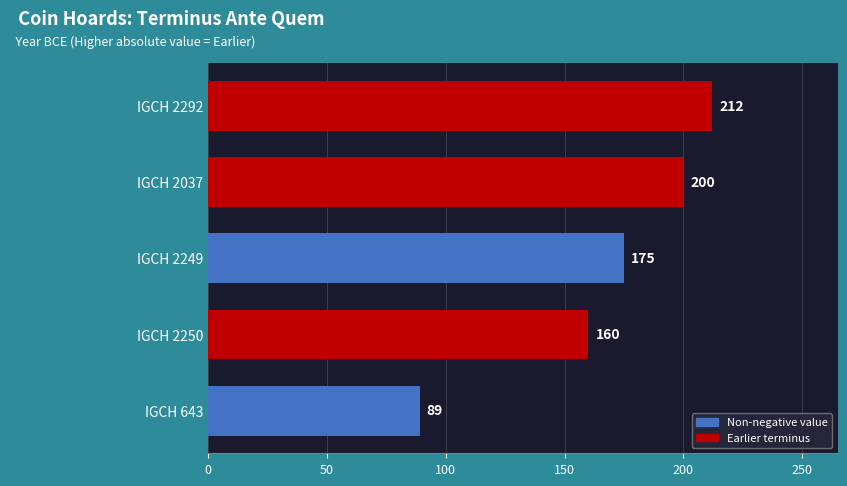

What is the greatest value displayed?

212